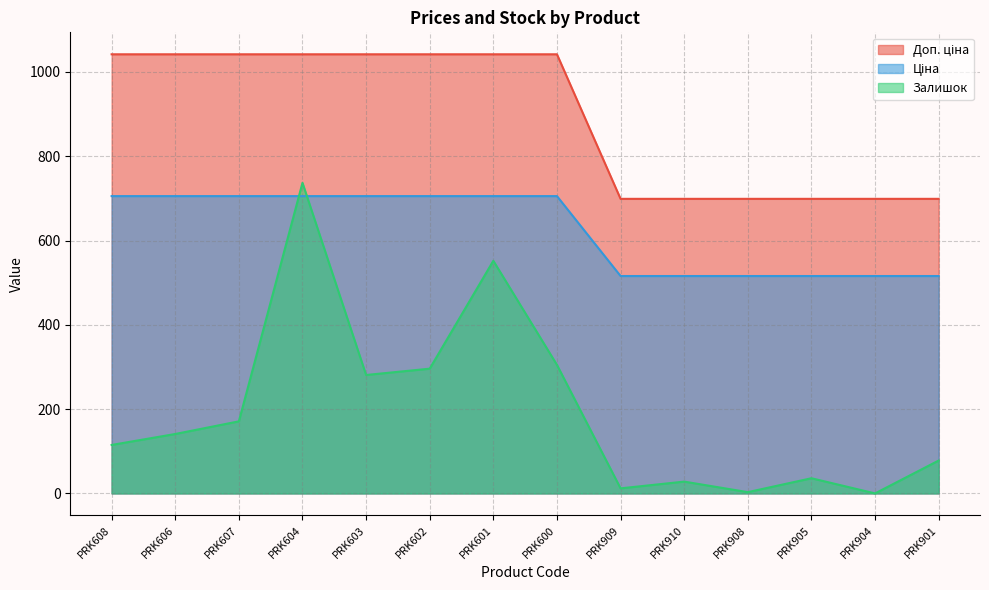

How many data points in Доп. ціна are above 705?

8